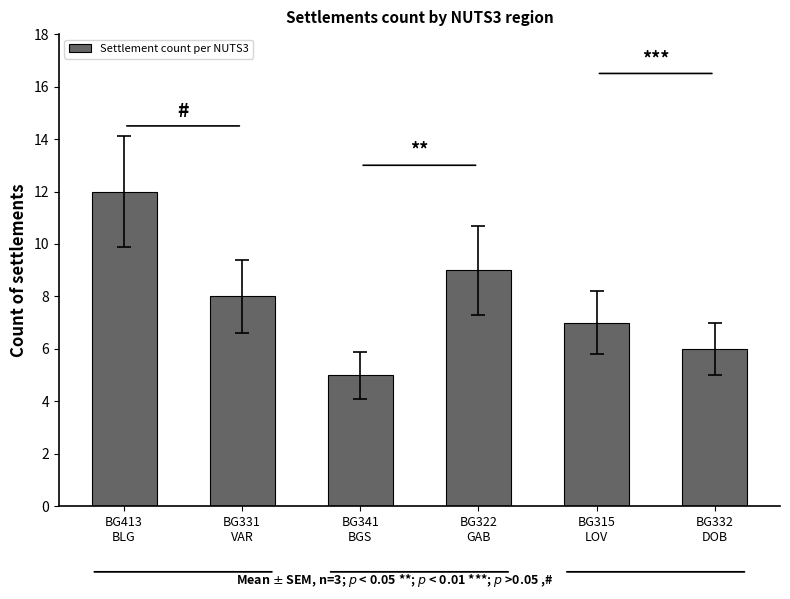

What is the difference between the values at BG413
BLG and BG315
LOV?

5